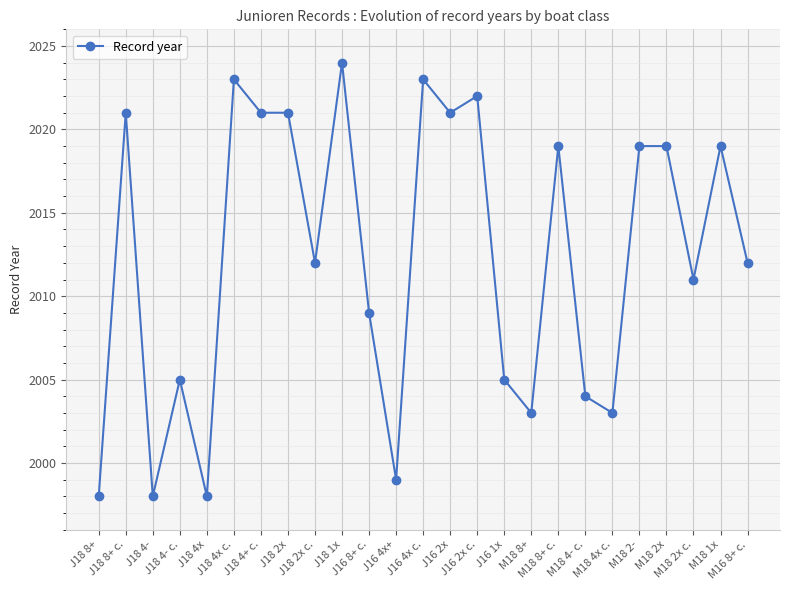

Reading left to right, transcribe all the data shown in this chart.

1998	2021	1998	2005	1998	2023	2021	2021	2012	2024	2009	1999	2023	2021	2022	2005	2003	2019	2004	2003	2019	2019	2011	2019	2012